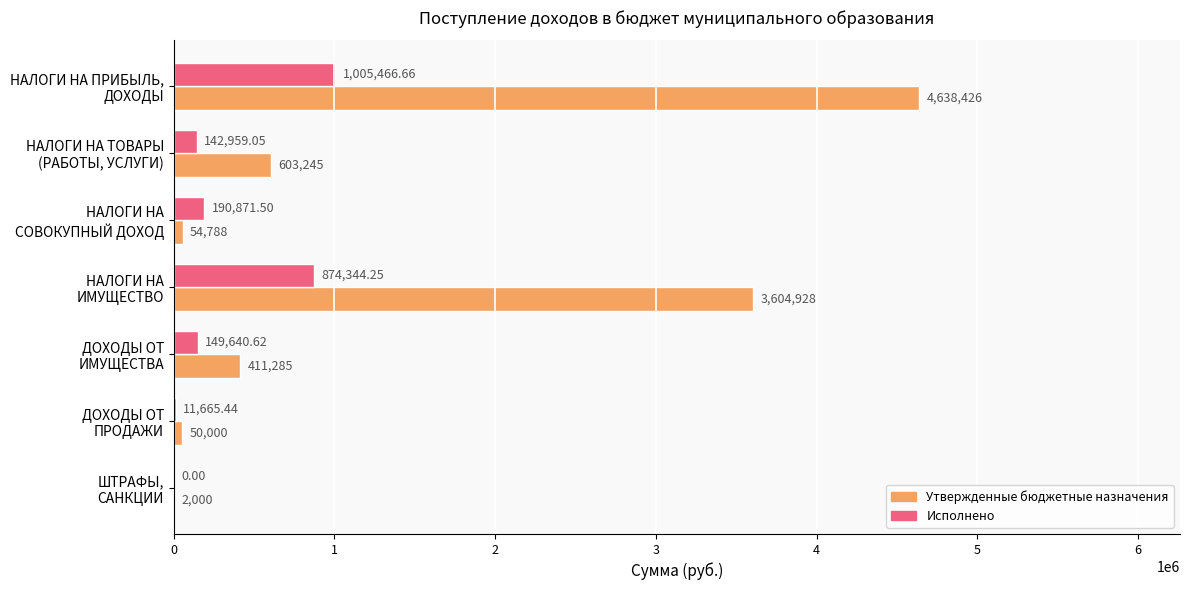

Which series has the largest total across all categories?

Утвержденные бюджетные назначения